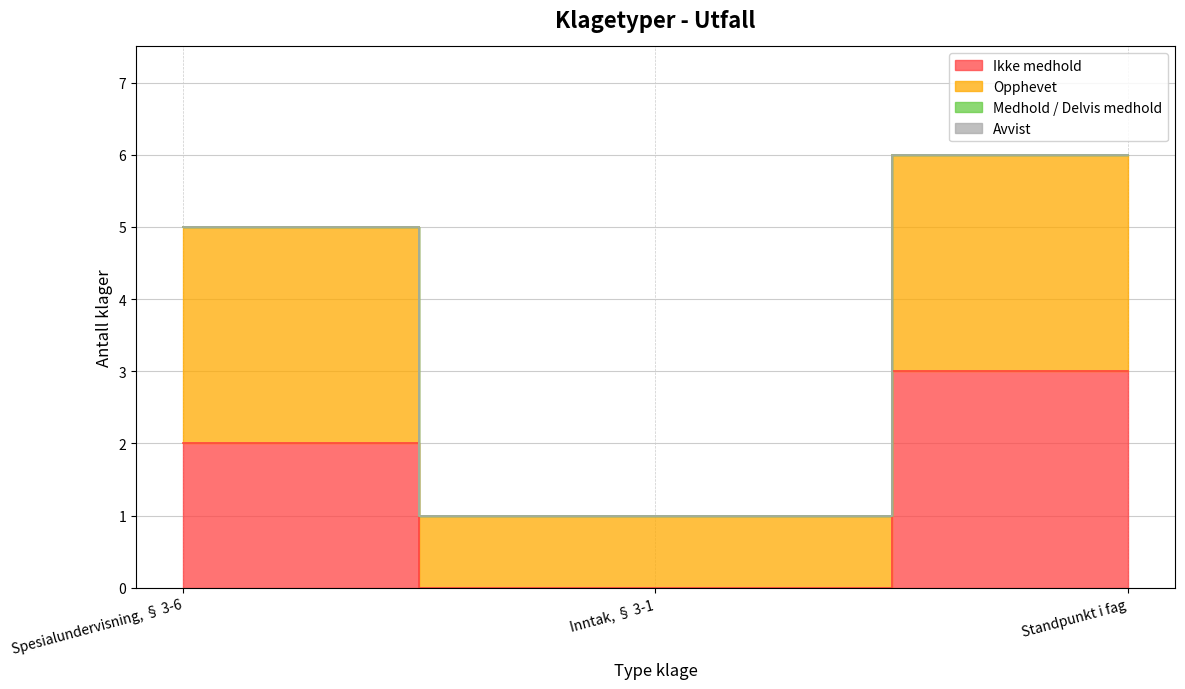

Reading right to left, transcribe all the data shown in this chart.

Ikke medhold: Standpunkt i fag=3	Inntak, § 3-1=0	Spesialundervisning, § 3-6=2
Opphevet: Standpunkt i fag=6	Inntak, § 3-1=1	Spesialundervisning, § 3-6=5